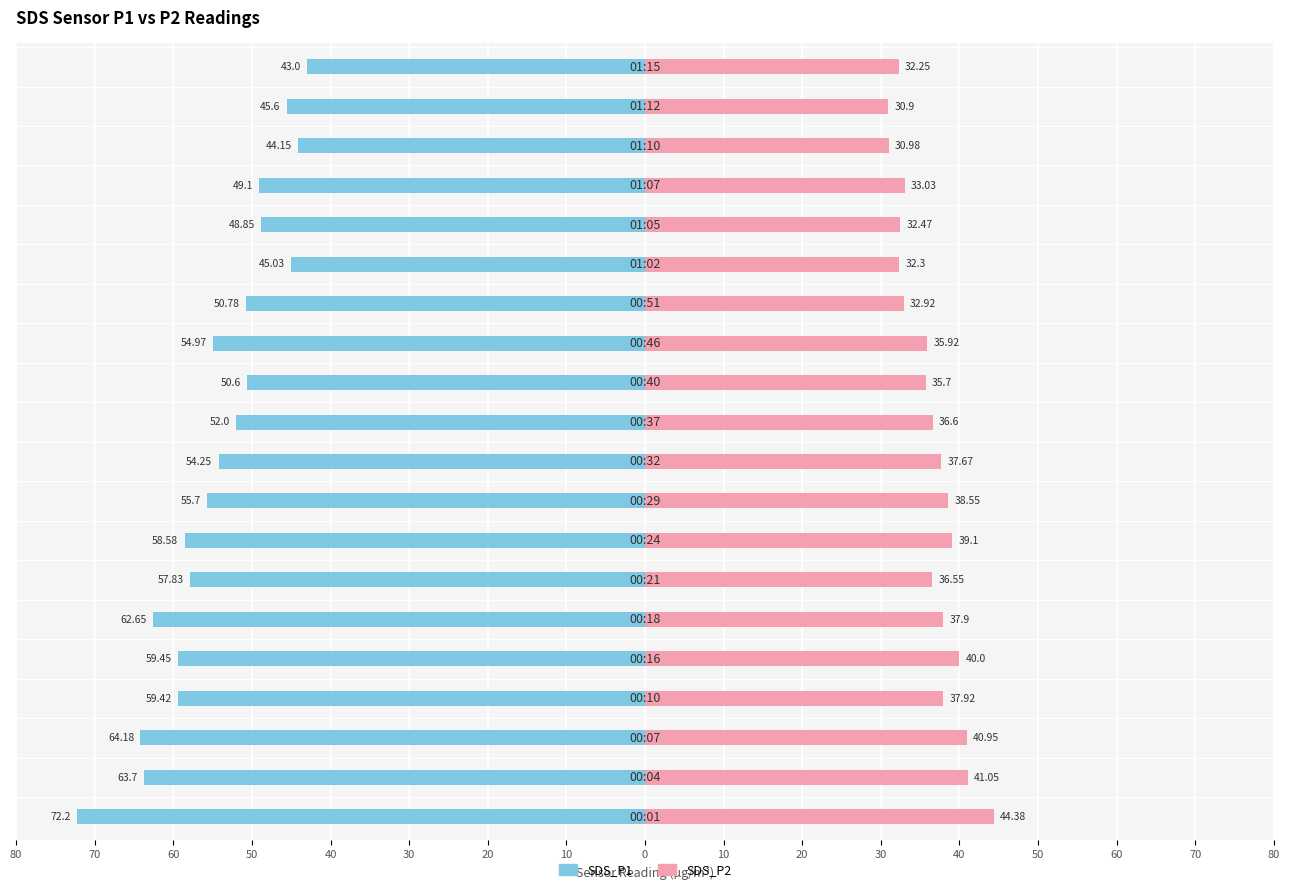

How many categories are shown in the chart?

20